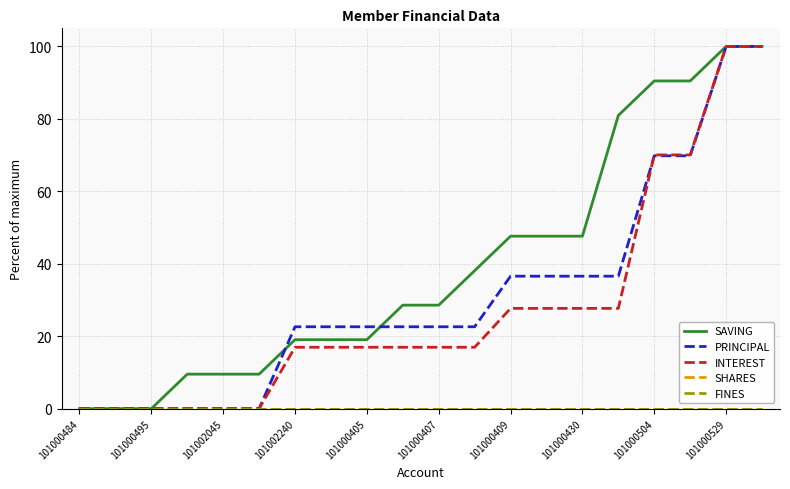

Rank the series by their maximum value, from highest to lowest.

SAVING, PRINCIPAL, INTEREST, SHARES, FINES